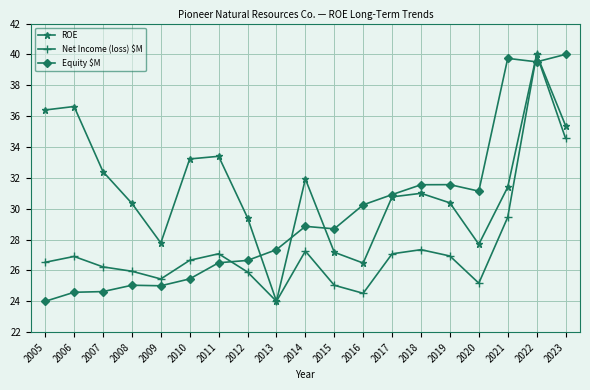

True or false: ROE and Equity $M cross at least once.

True